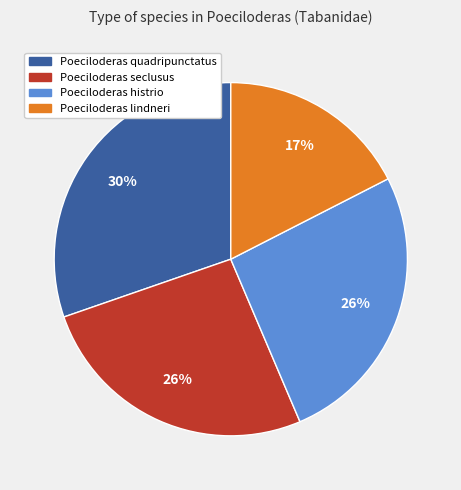

To the nearest percent, what percentage of the pie is Poeciloderas lindneri?

17%